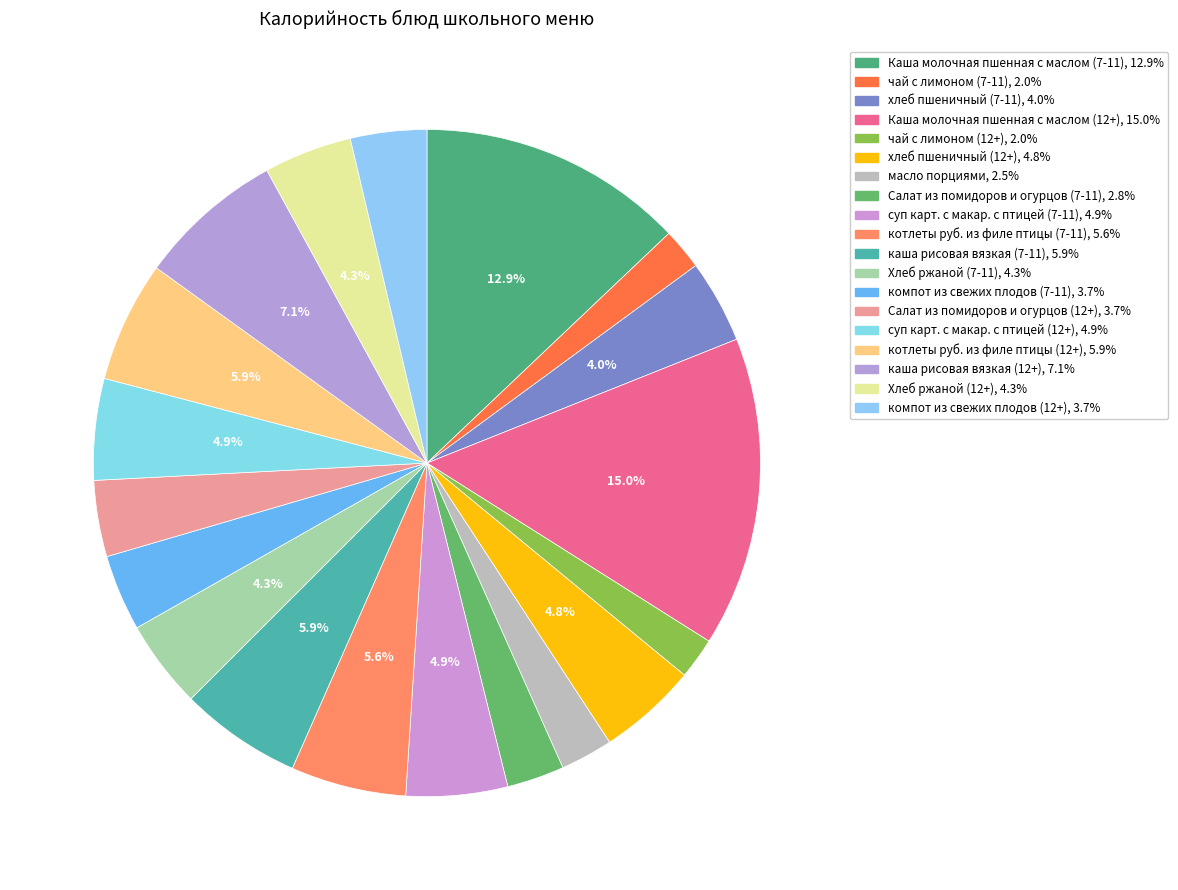

What percentage is NOT represented by Каша молочная пшенная с маслом (7-11)?

87.1%